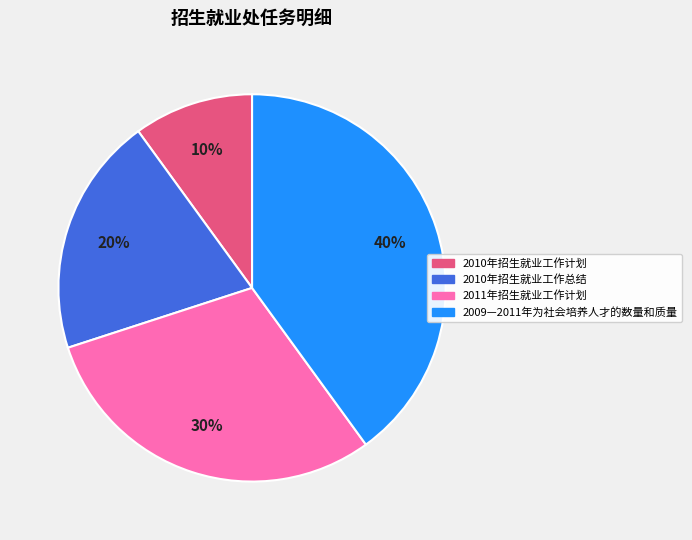

Rank the categories by value from highest to lowest.

2009—2011年为社会培养人才的数量和质量, 2011年招生就业工作计划, 2010年招生就业工作总结, 2010年招生就业工作计划